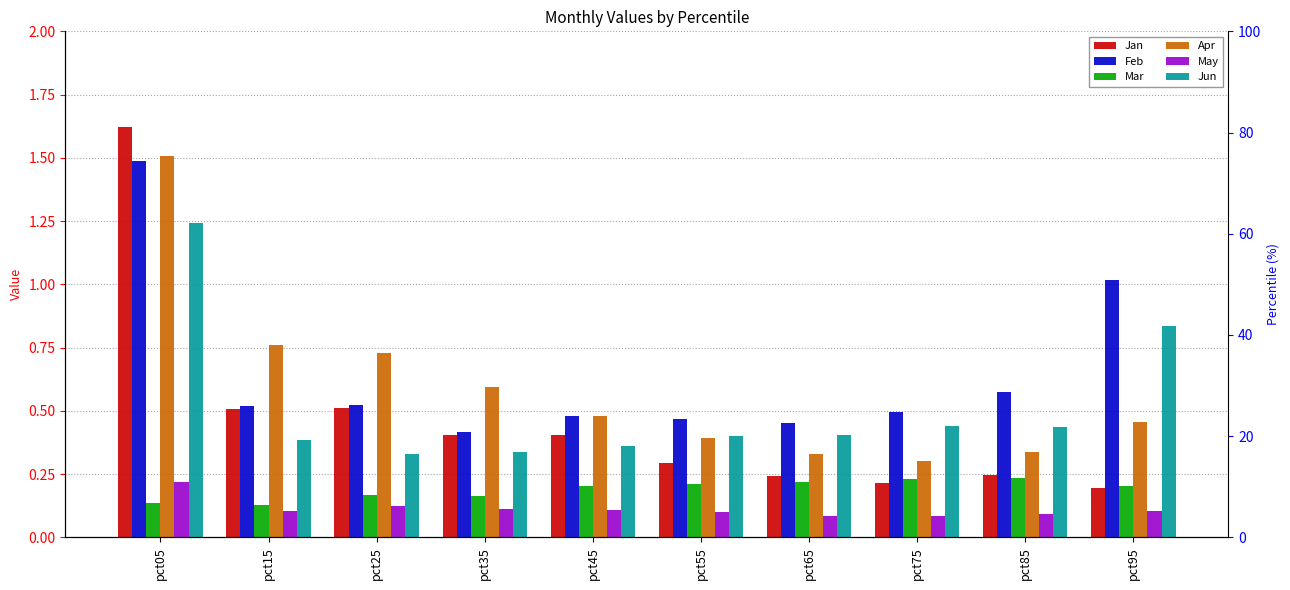

Rank the categories by Apr value from highest to lowest.

pct05, pct15, pct25, pct35, pct45, pct95, pct55, pct85, pct65, pct75